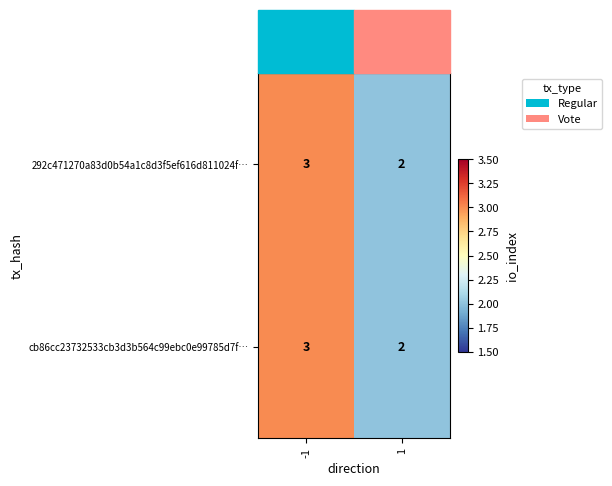

What is the sum of the 292c471270a83d0b54a1c8d3f5ef616d811024f… values at -1 and 1?

5